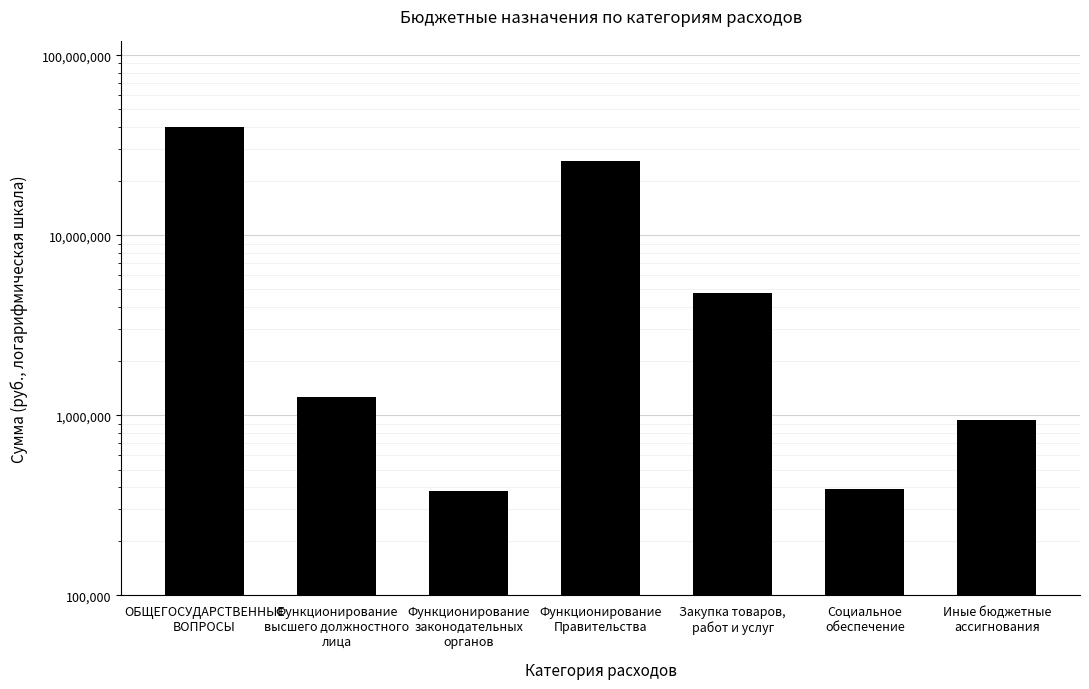

Rank the categories by value from lowest to highest.

Функционирование
законодательных
органов, Социальное
обеспечение, Иные бюджетные
ассигнования, Функционирование
высшего должностного
лица, Закупка товаров,
работ и услуг, Функционирование
Правительства, ОБЩЕГОСУДАРСТВЕННЫЕ
ВОПРОСЫ